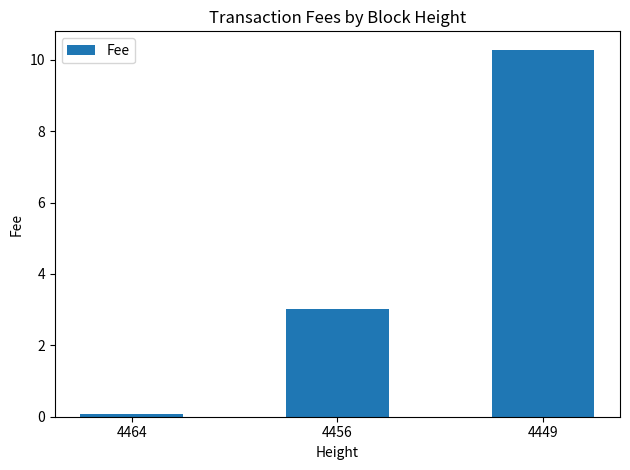

Reading right to left, list all the values displayed in this chart.

4449=10.3	4456=3.0	4464=0.1